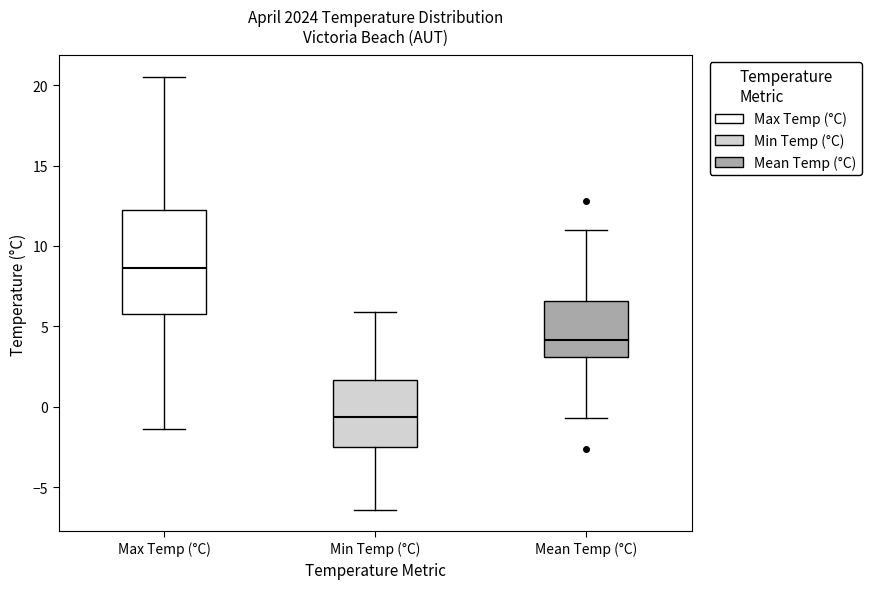

Reading left to right, read every box against the y-axis: the position of its median line, the range the box covers, and the ends of its whiskers. The values are not printed on the chart, so give them approximately, as read against the axis.

Max Temp (°C): median 8.5, box 6.0 to 12.0, whiskers -1.5 to 20.5
Min Temp (°C): median -0.5, box -2.5 to 1.5, whiskers -6.5 to 6.0
Mean Temp (°C): median 4.0, box 3.0 to 6.5, whiskers -0.5 to 11.0